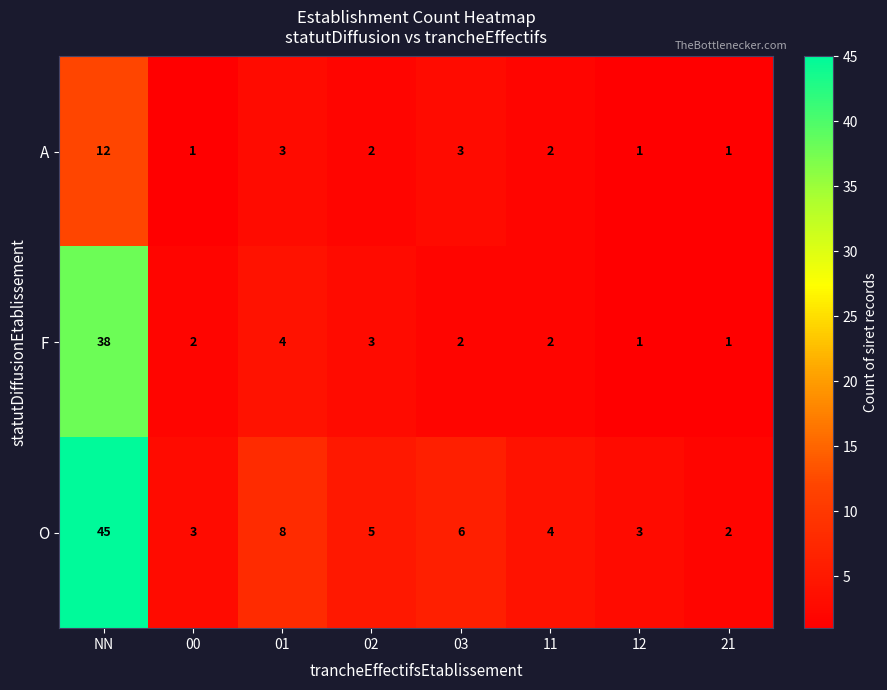

What is the difference between the maximum and second lowest values in the F series?

37